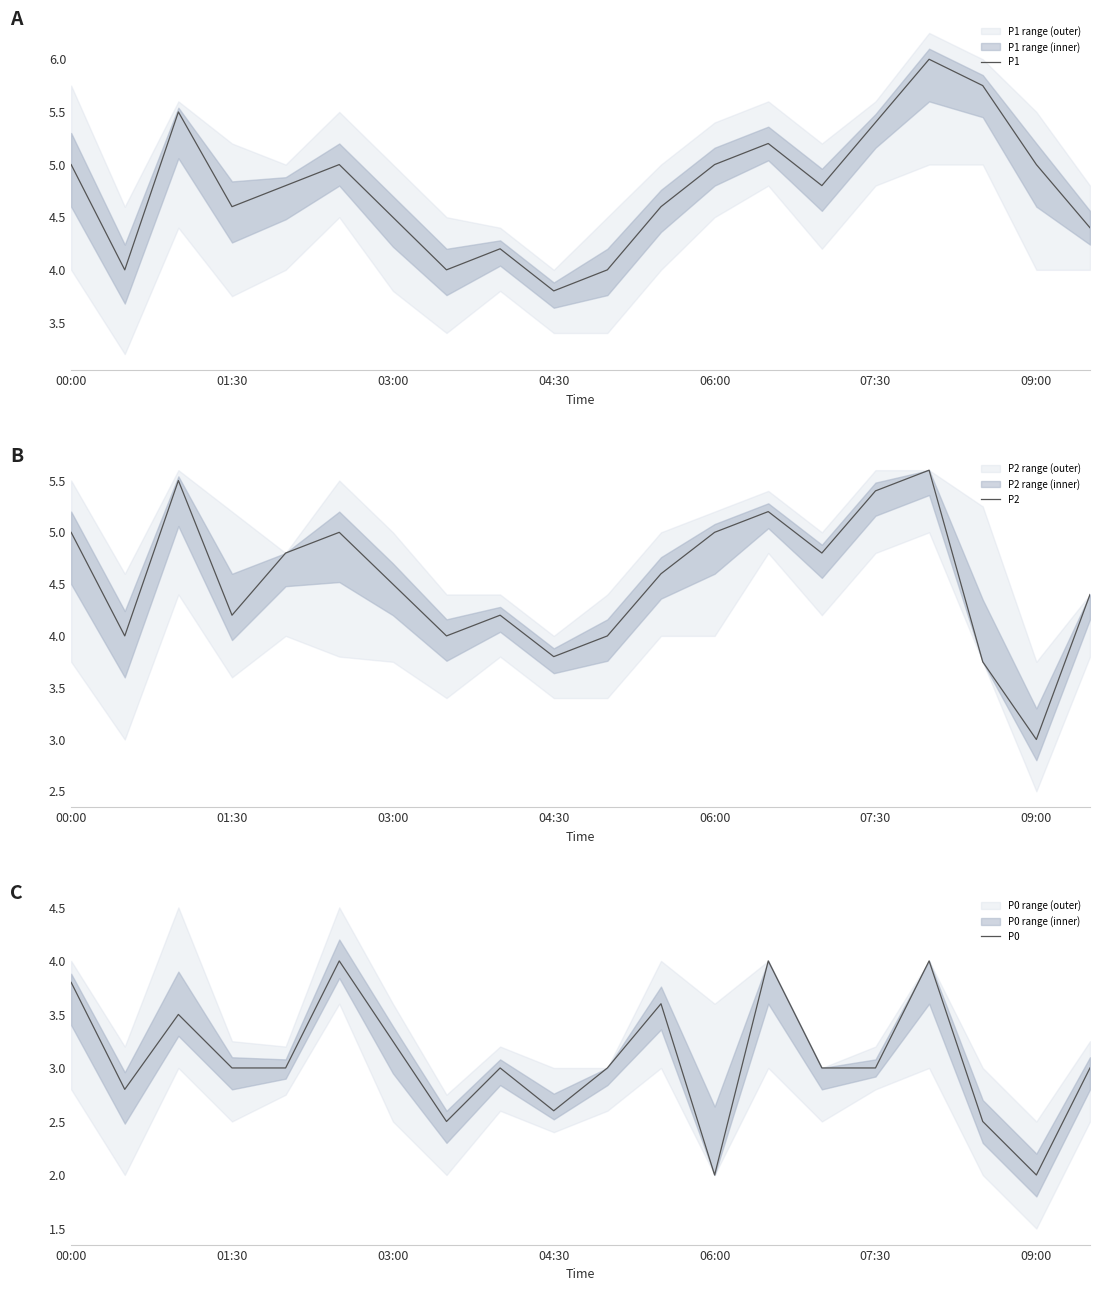

What is the highest value of the P1 series?

6.0